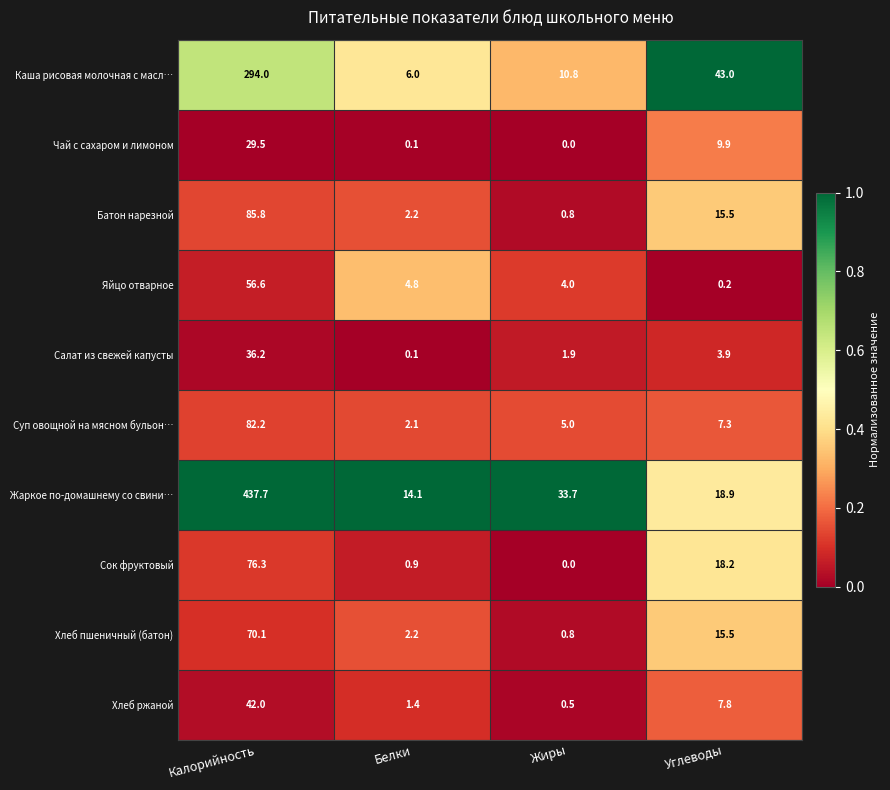

What is the sum of the Хлеб ржаной values at Углеводы and Жиры?

8.3